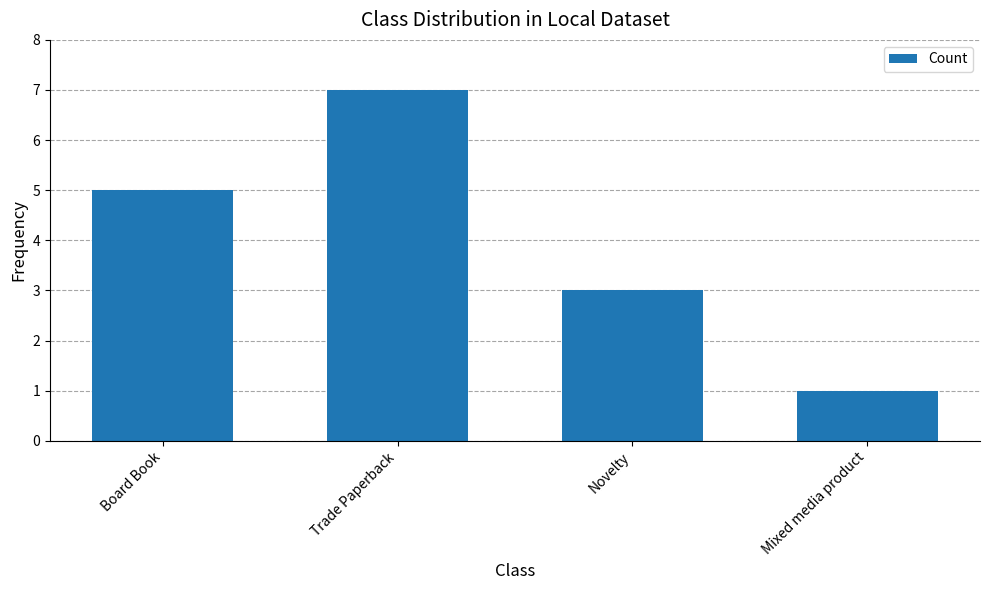

What is the value of the 3rd bar from the left?

3